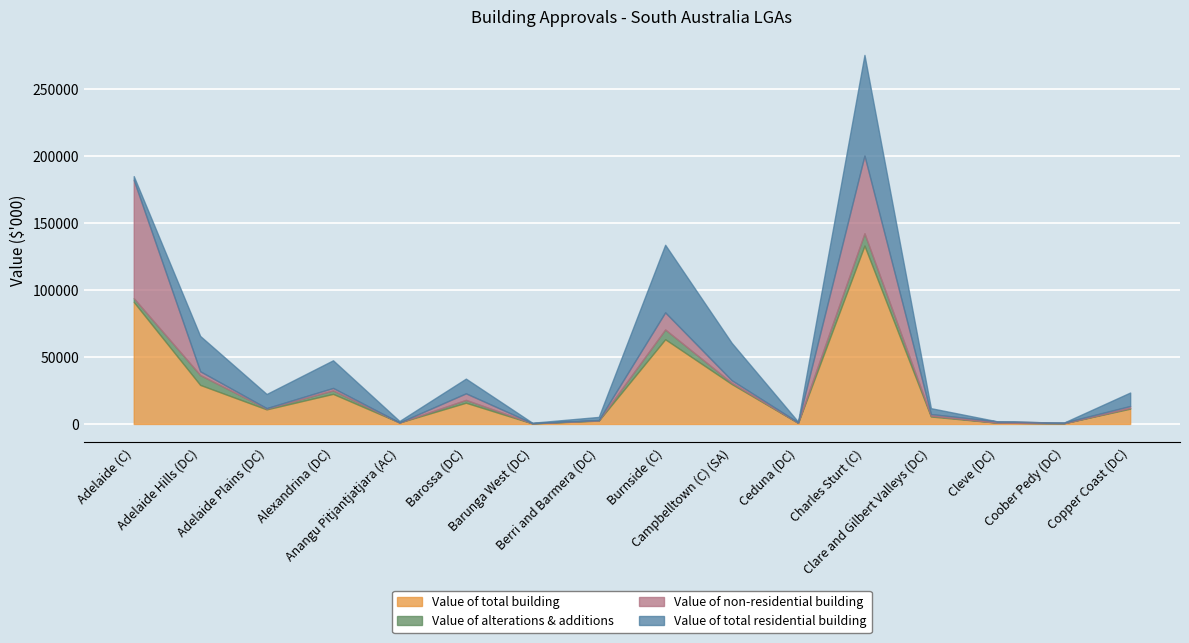

How many lines are shown in the chart?

4